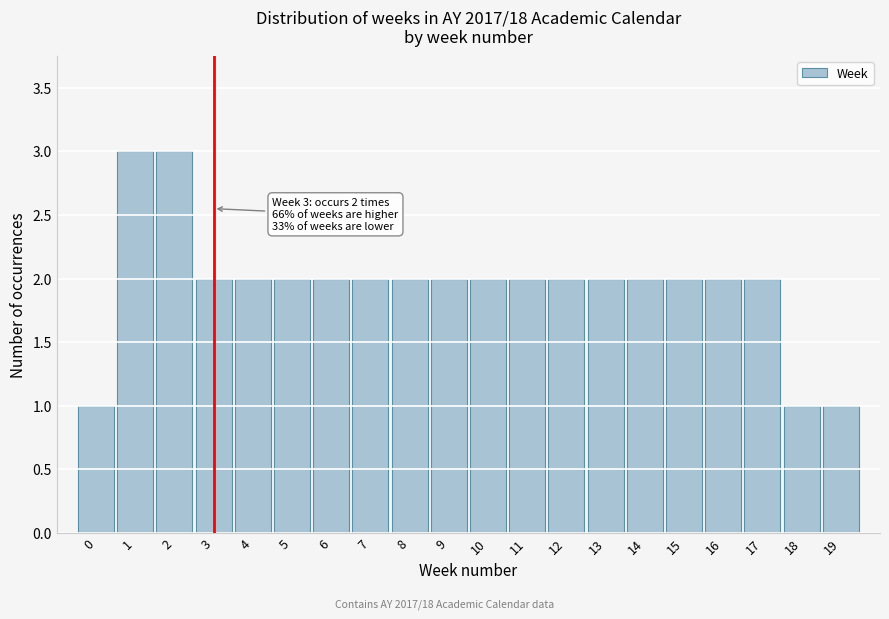

Reading right to left, what are all the values shown in this chart?

19=1	18=1	17=2	16=2	15=2	14=2	13=2	12=2	11=2	10=2	9=2	8=2	7=2	6=2	5=2	4=2	3=2	2=3	1=3	0=1